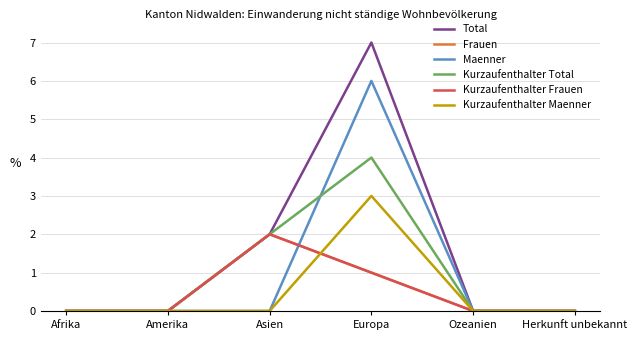

Between Afrika and Asien, which series saw the biggest shift?

Total